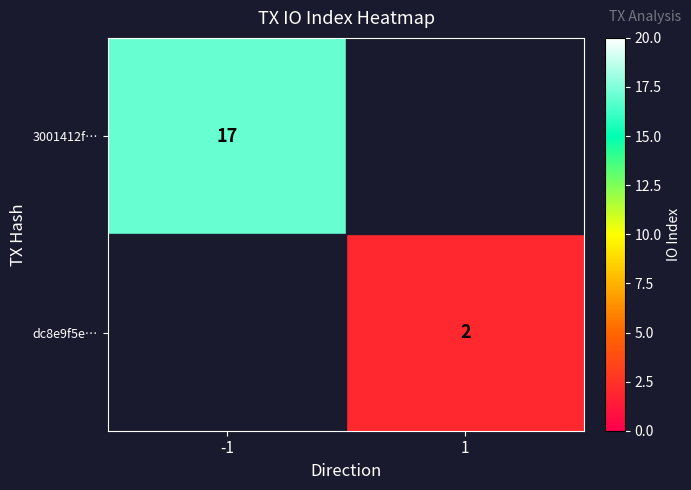

Is it true that dc8e9f5e… equals 1 at 1?

False